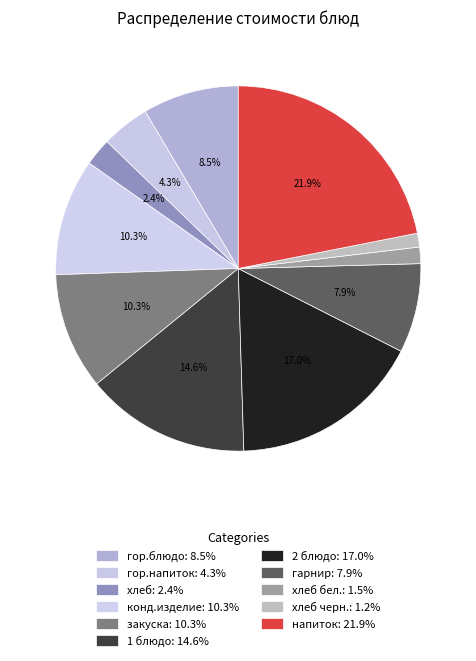

How many slices are in this pie chart?

11